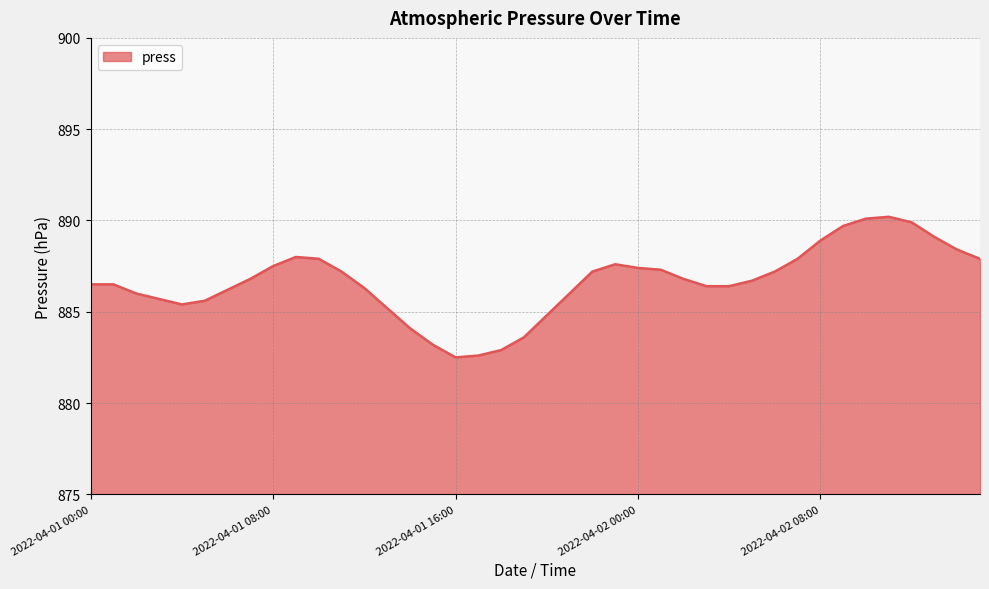

True or false: the data has more than 1 interior local peaks.

True